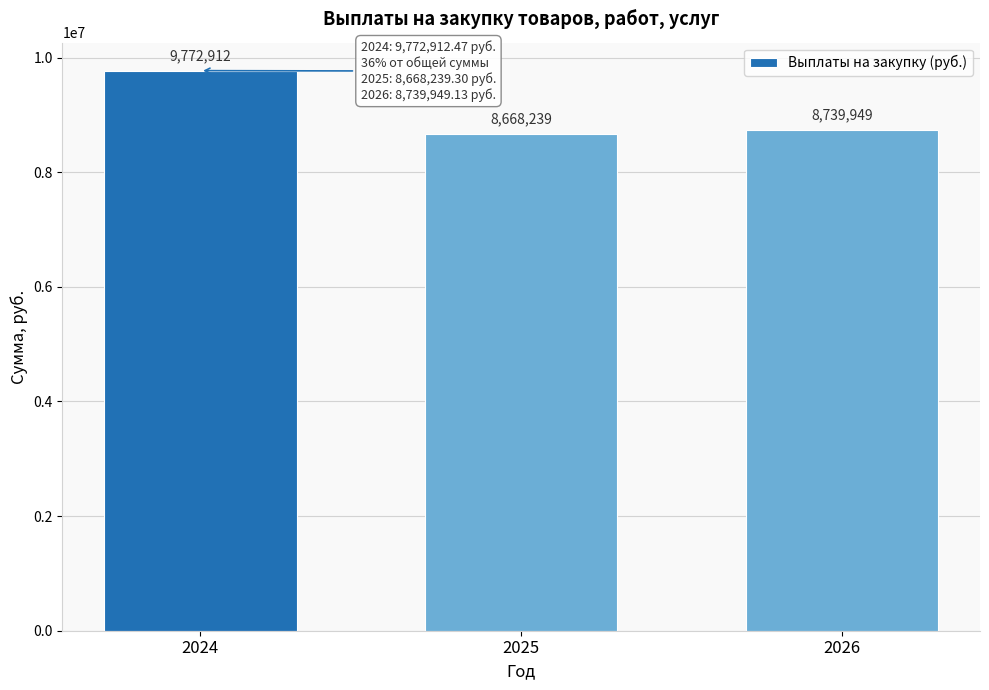

List the labels in order of value, largest first.

2024, 2026, 2025